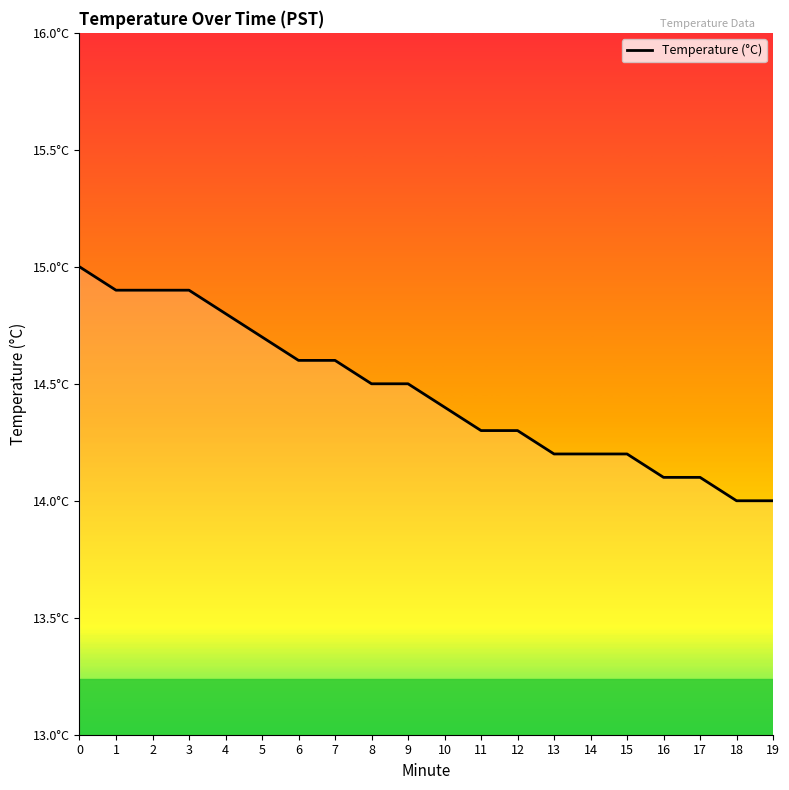

Does the chart display data point markers on the line(s)?

No